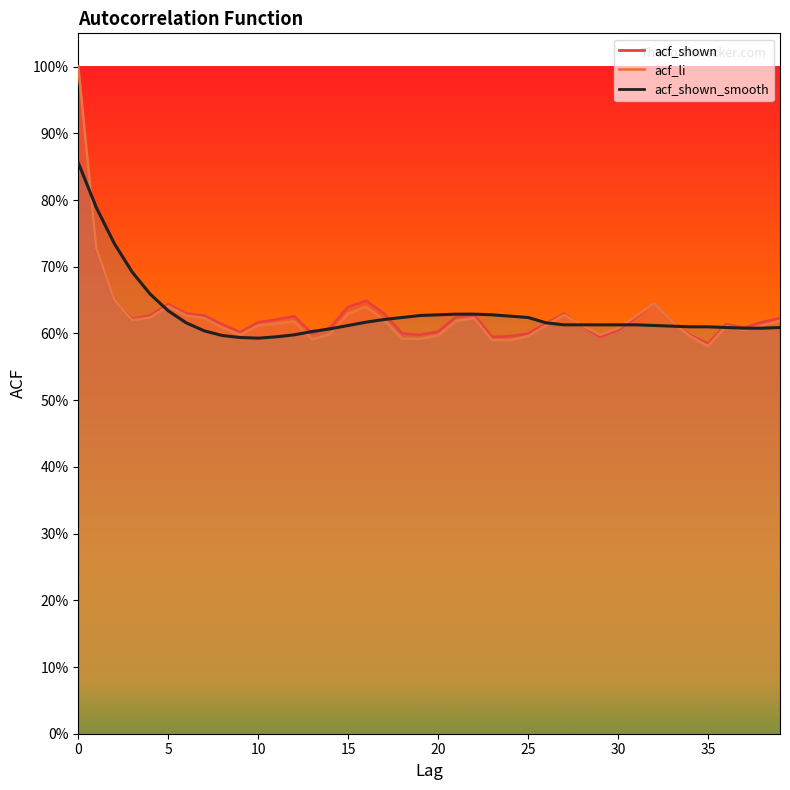

Rank the series by their average value, from lowest to highest.

acf_li, acf_shown, acf_shown_smooth